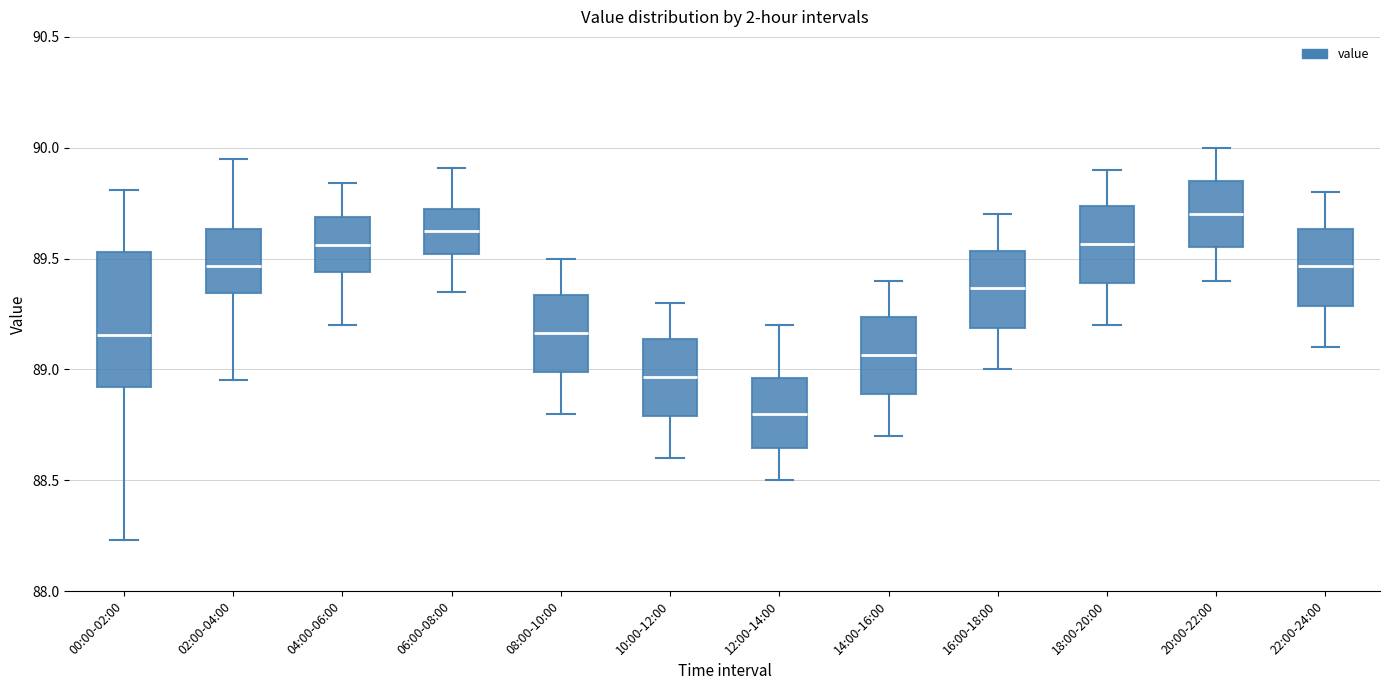

Which box has the highest median line?

20:00-22:00